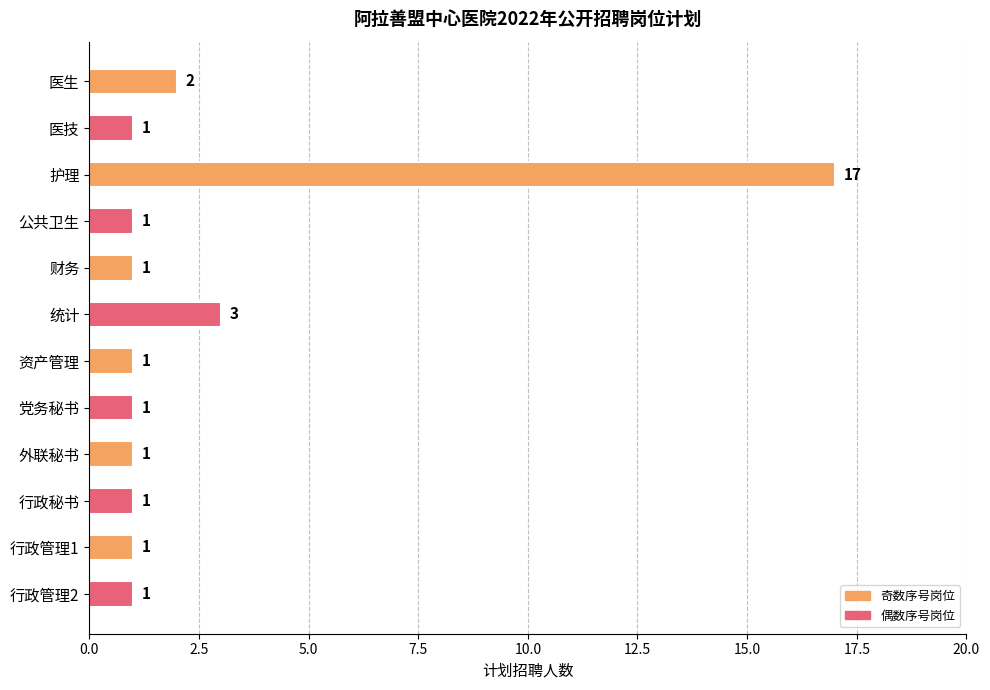

What is the smallest value displayed?

1